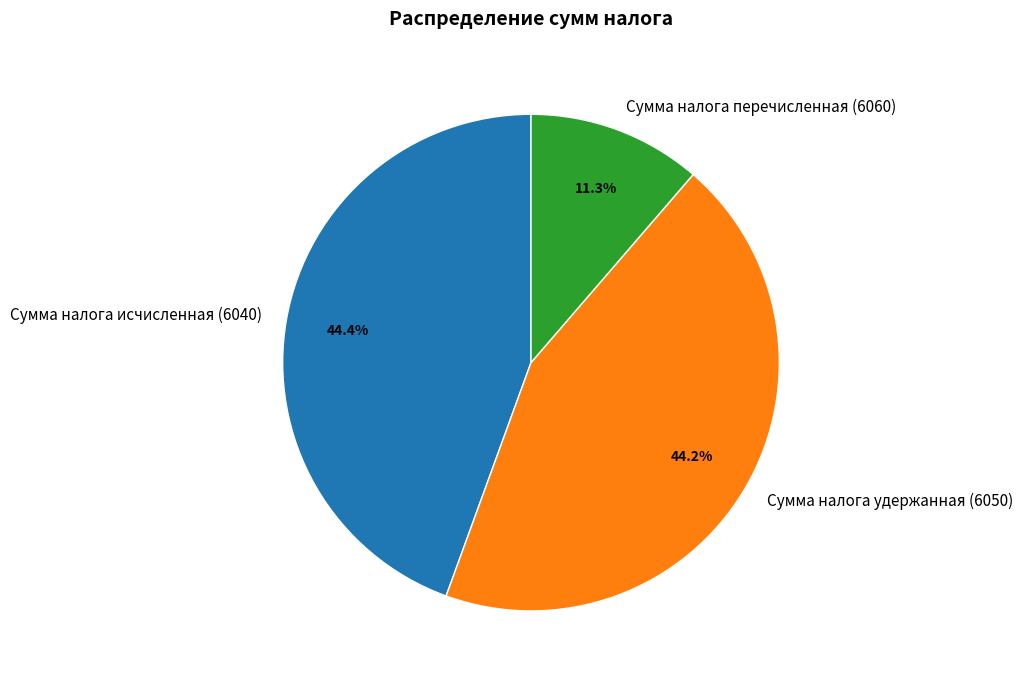

What is the smallest slice in the pie chart?

Сумма налога перечисленная (6060)